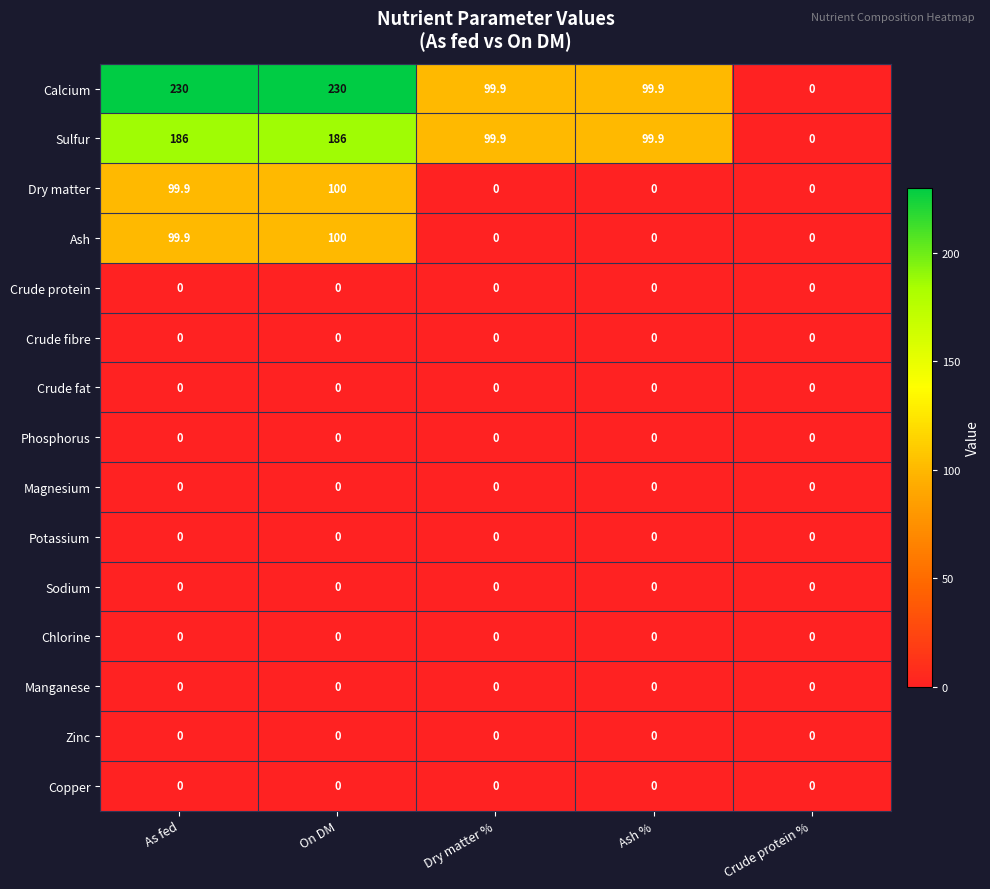

What is the greatest value displayed?

230.0